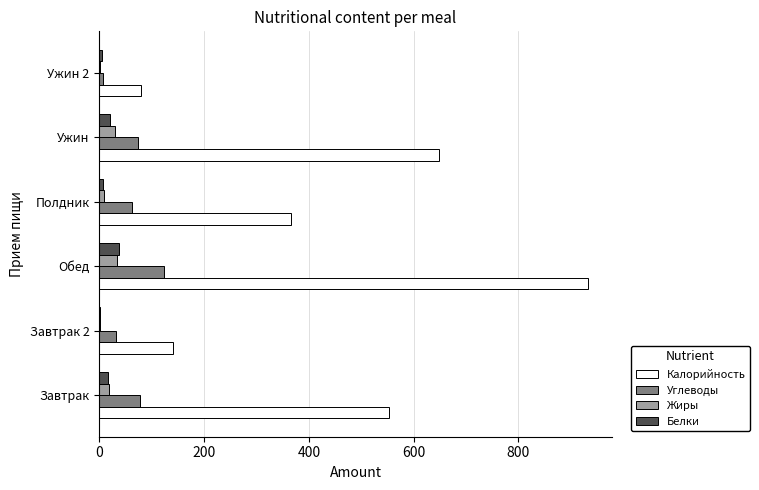

At which category is the sum across all series the highest?

Обед